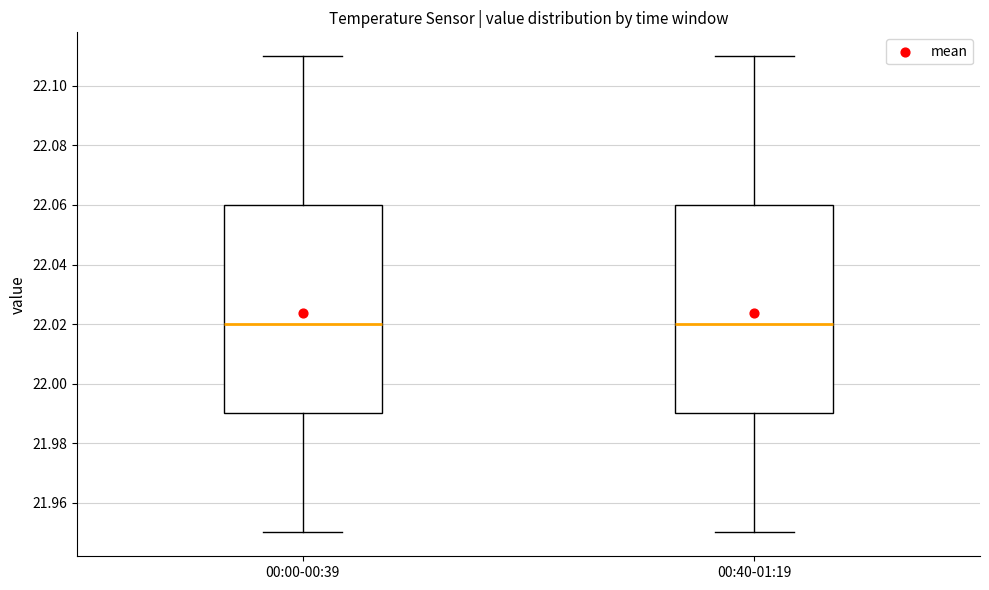

Reading left to right, read every box against the y-axis: the position of its median line, the range the box covers, and the ends of its whiskers. The values are not printed on the chart, so give them approximately, as read against the axis.

00:00-00:39: median 22.02, box 21.99 to 22.06, whiskers 21.95 to 22.11
00:40-01:19: median 22.02, box 21.99 to 22.06, whiskers 21.95 to 22.11